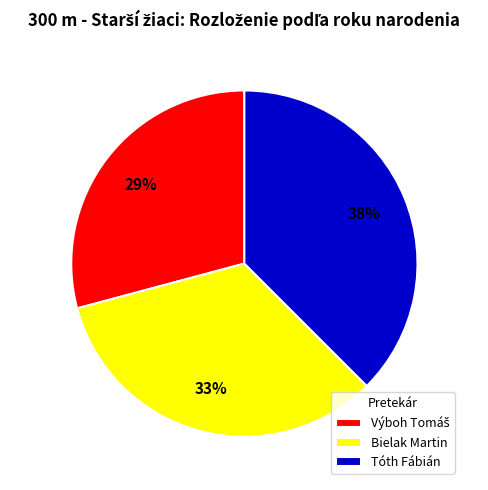

Which slice is the largest?

Tóth Fábián